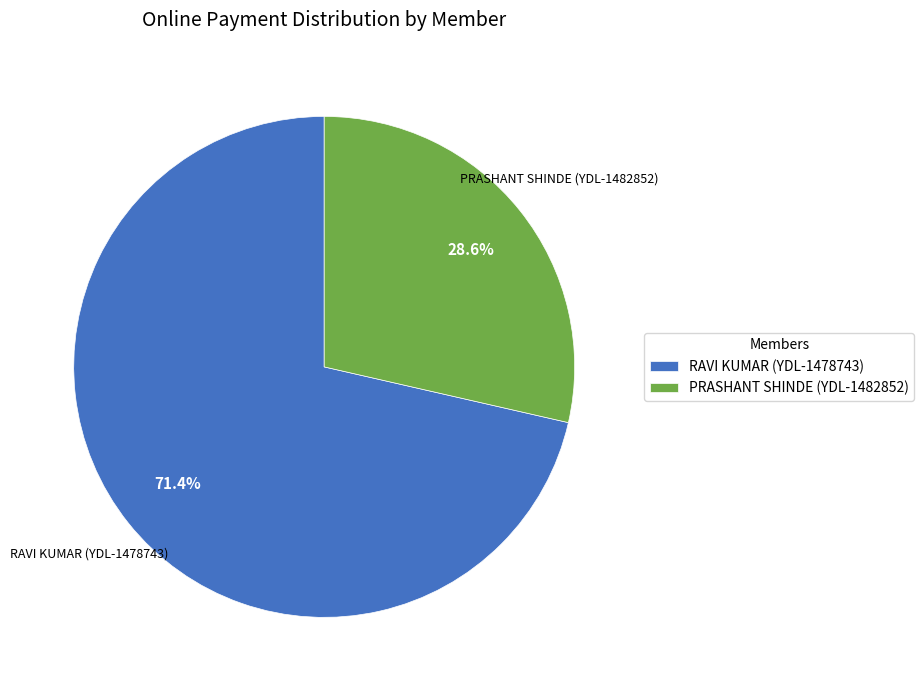

Does RAVI KUMAR (YDL-1478743) account for over 50% of the chart?

Yes